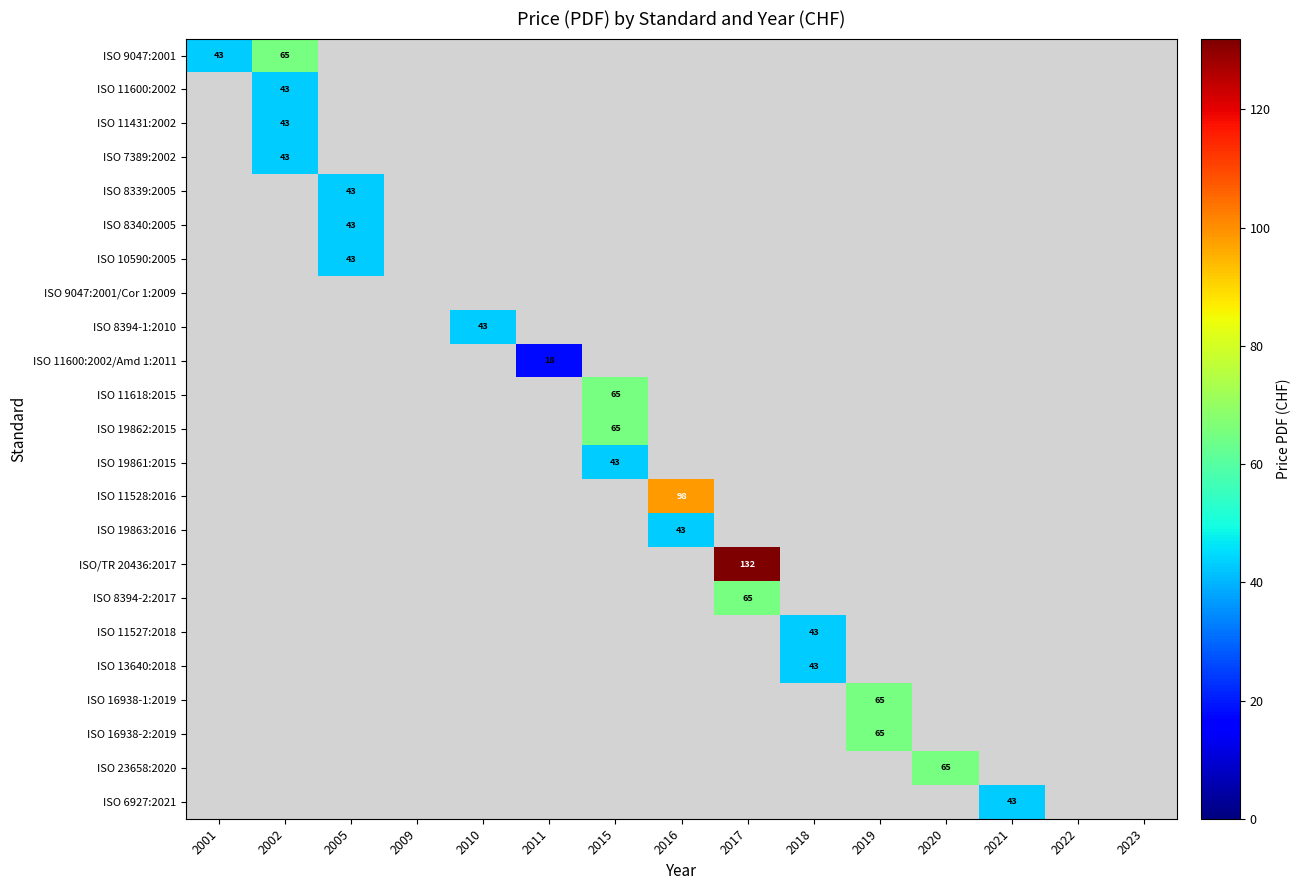

The value of ISO 8340:2005 at 2005 is 43. True or false?

True